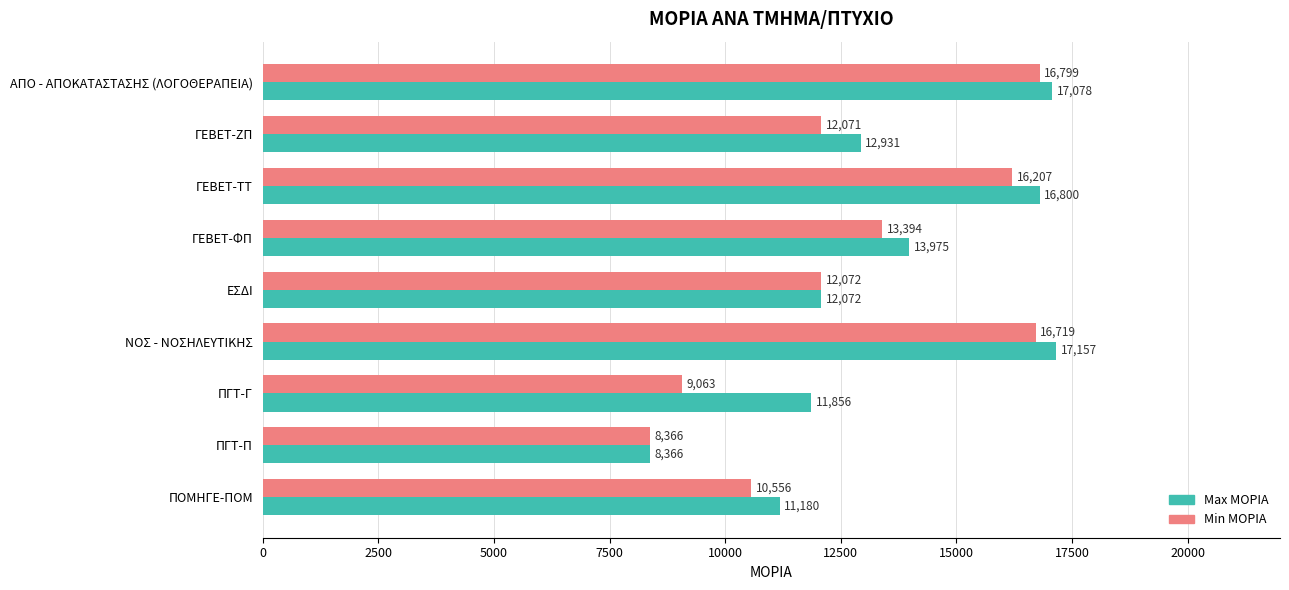

Which label corresponds to the smallest value in the chart?

ΠΓΤ-Π